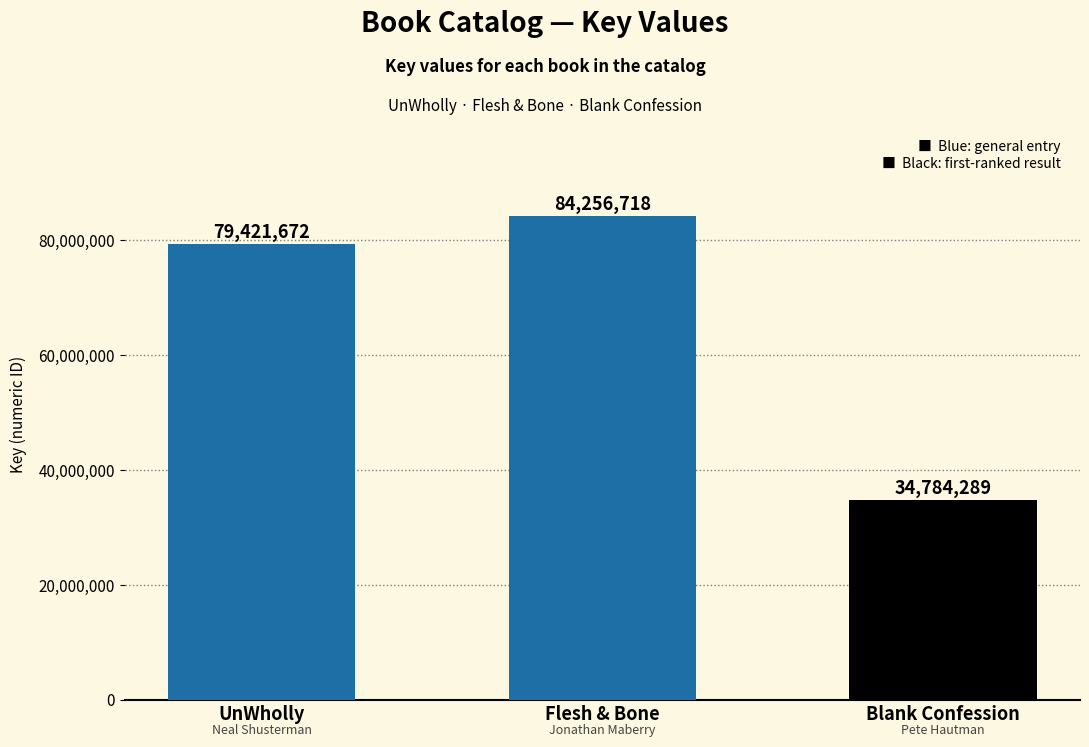

What position from the right is UnWholly?

3